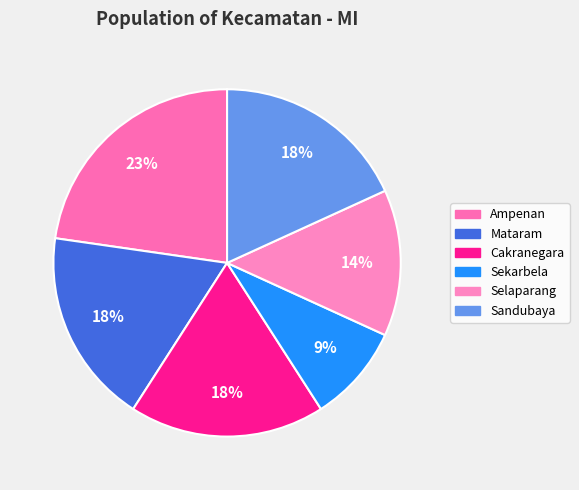

How many slices are in this pie chart?

6